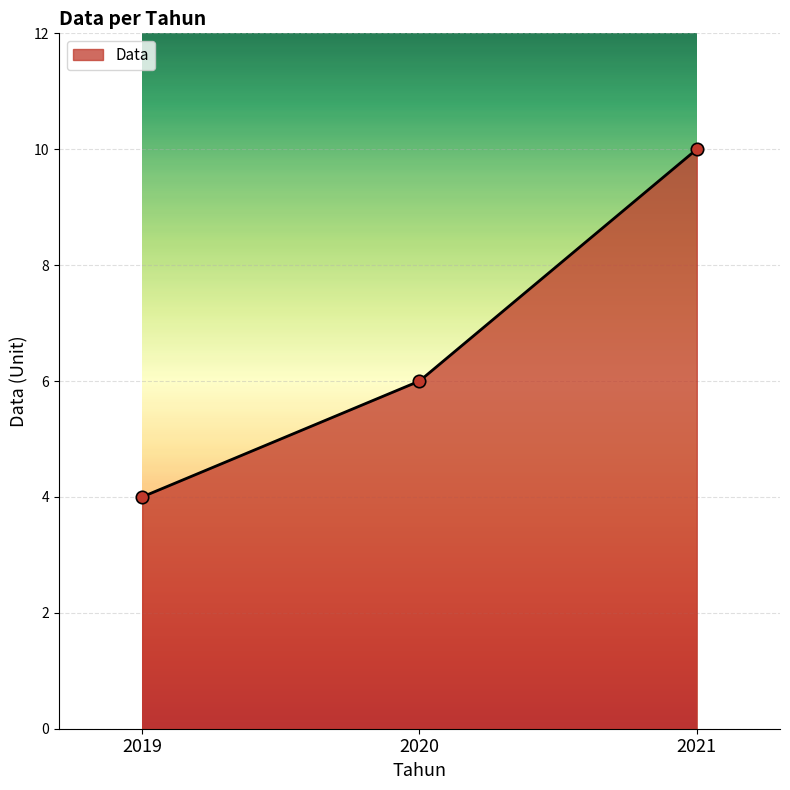

What is the ratio of the value at 2019 to the value at 2021?

0.4